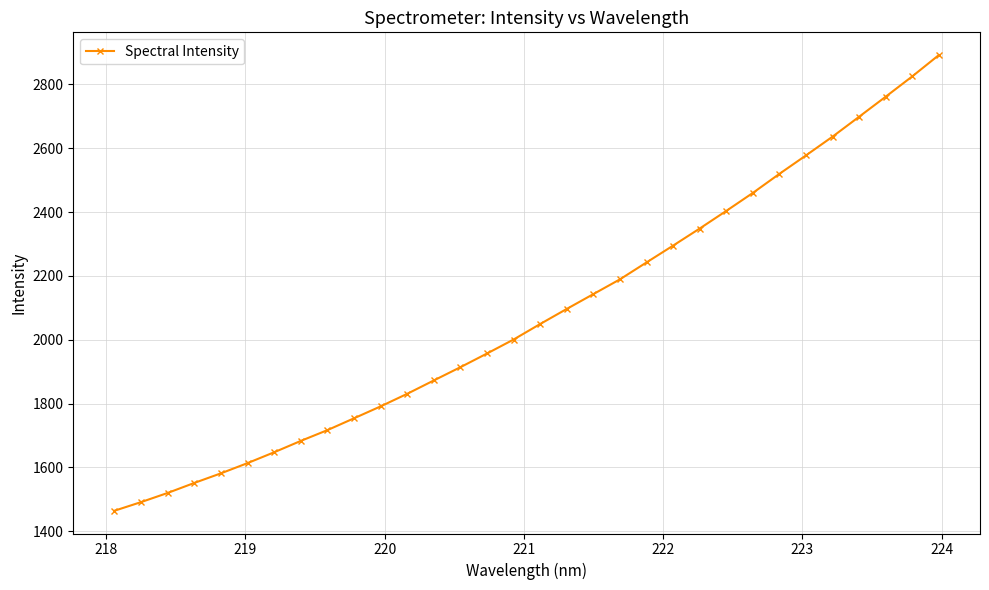

What is the smallest value displayed?

1464.5